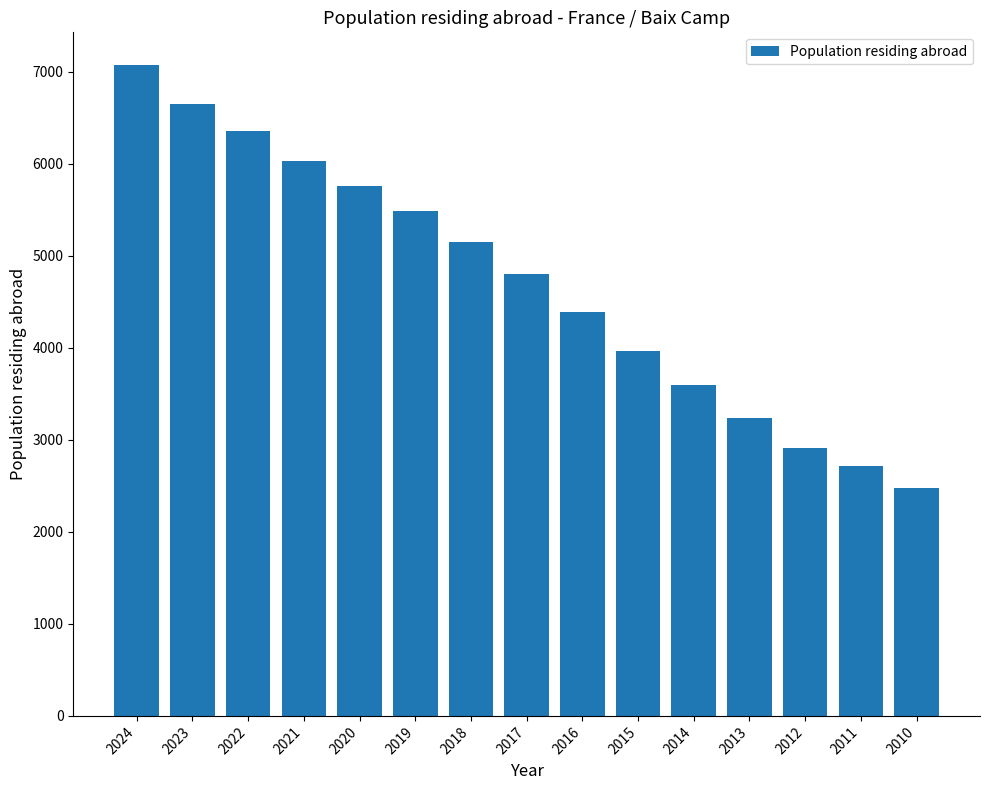

What is the change in value from 2019 to 2013?

-2249